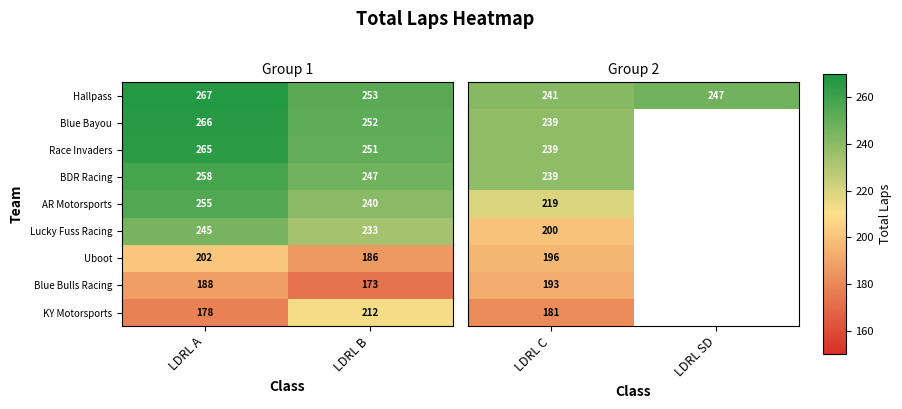

At which label does Blue Bayou reach its peak?

LDRL A